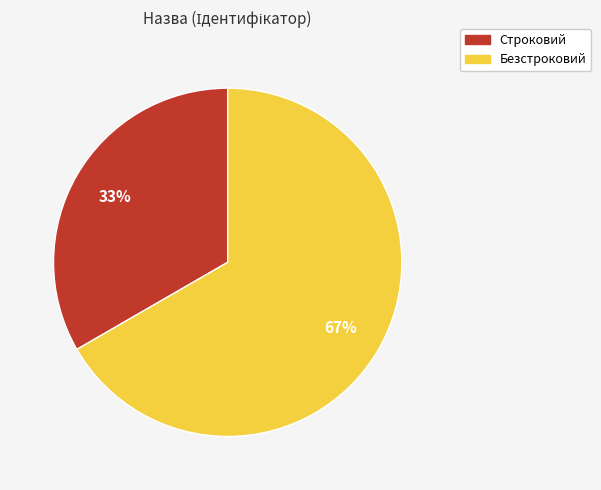

True or false: Строковий accounts for 44% of the total.

False